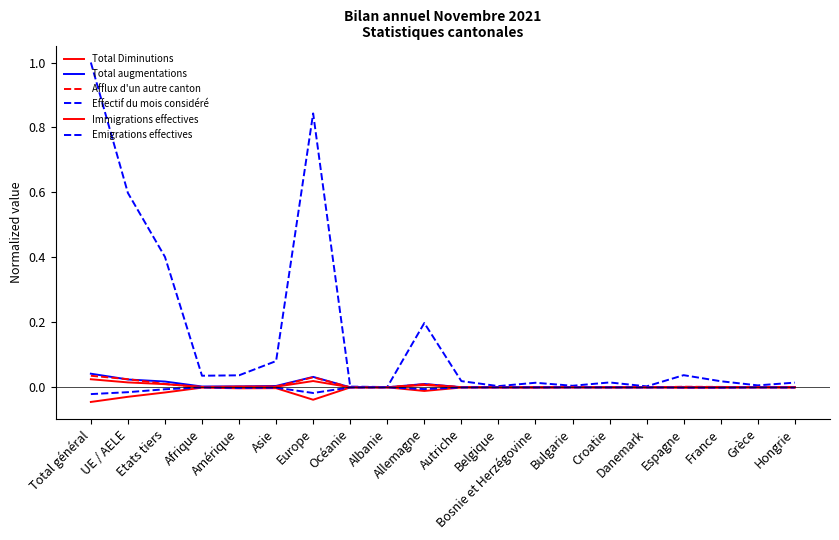

At which category is the sum across all series the highest?

Total général